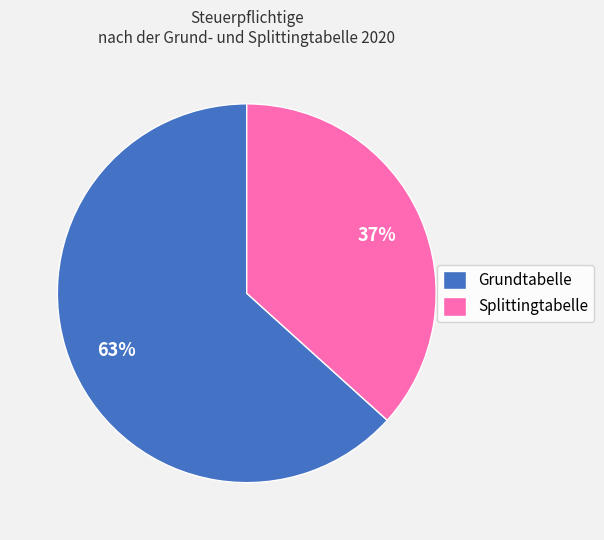

True or false: Grundtabelle accounts for 63% of the total.

True